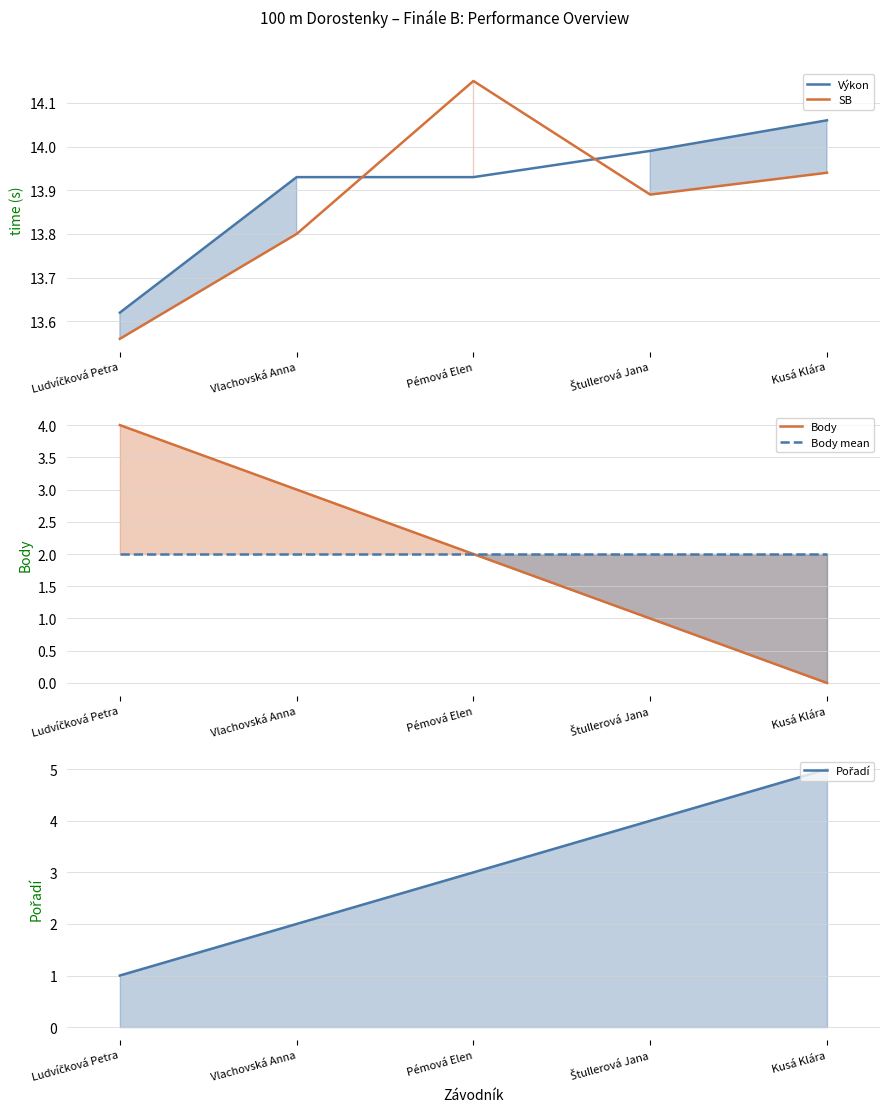

Reading left to right, extract all data points from this chart.

Výkon: 13.6	13.9	13.9	14.0	14.1
SB: 13.6	13.8	14.2	13.9	13.9
Body: 4.0	3.0	2.0	1.0	0.0
Body mean: 2.0	2.0	2.0	2.0	2.0
Pořadí: 1.0	2.0	3.0	4.0	5.0